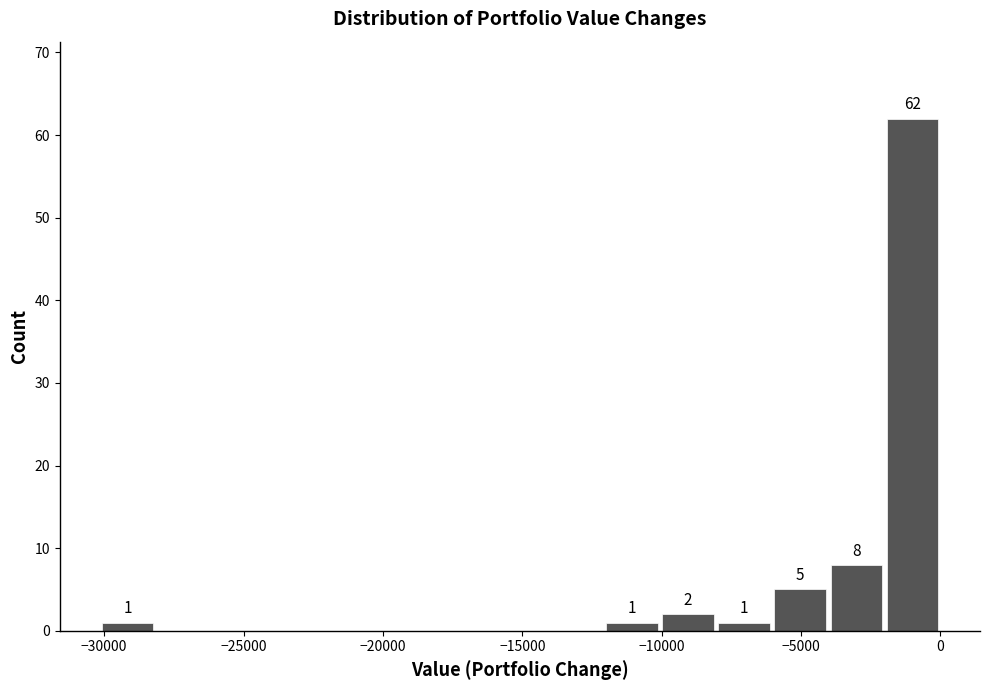

Over which range of the x-axis is the bar tallest?

-2000 to 0